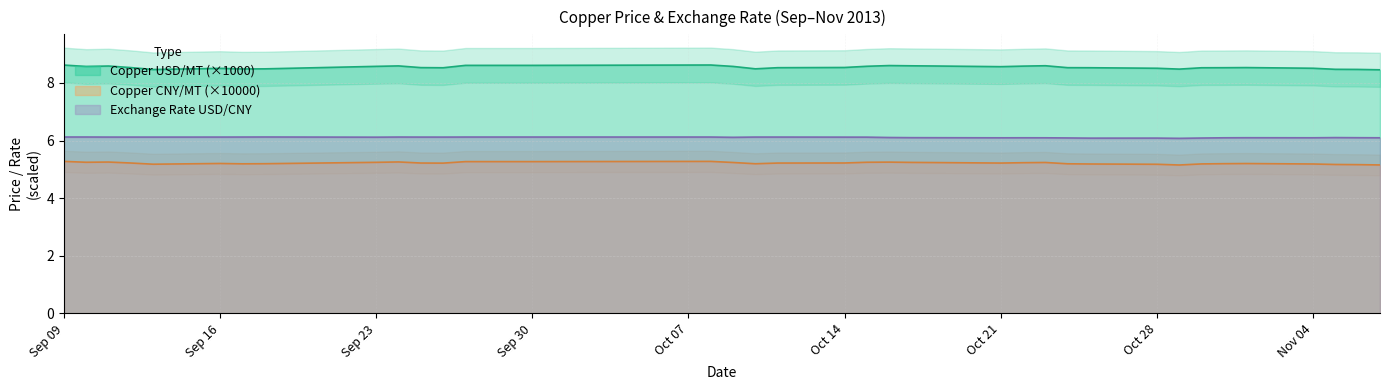

What is the approximate value of Copper CNY/MT at 2013.09.10?

5.2